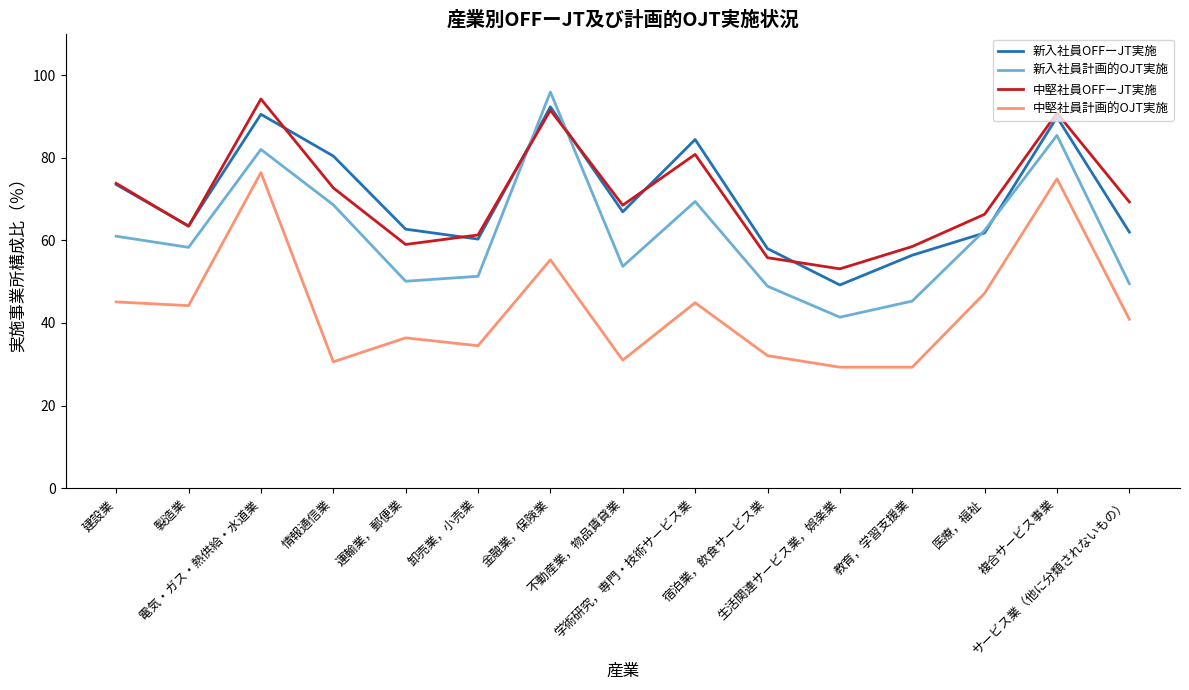

What are all the series names shown in the legend?

新入社員OFFーJT実施, 新入社員計画的OJT実施, 中堅社員OFFーJT実施, 中堅社員計画的OJT実施